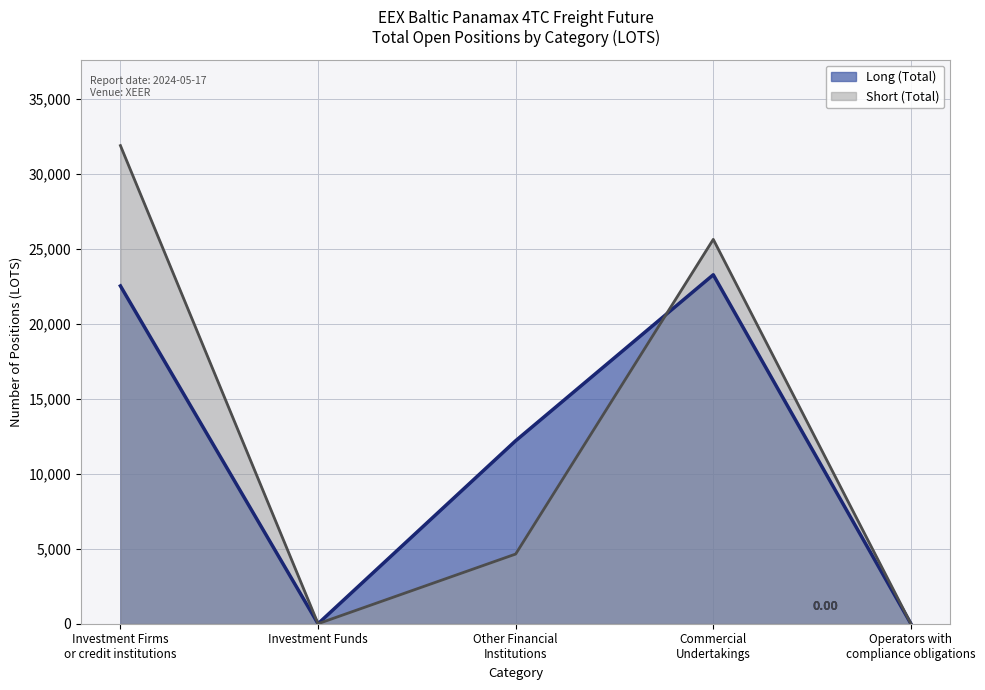

Which category has the highest value in the Short series?

Investment Firms
or credit institutions